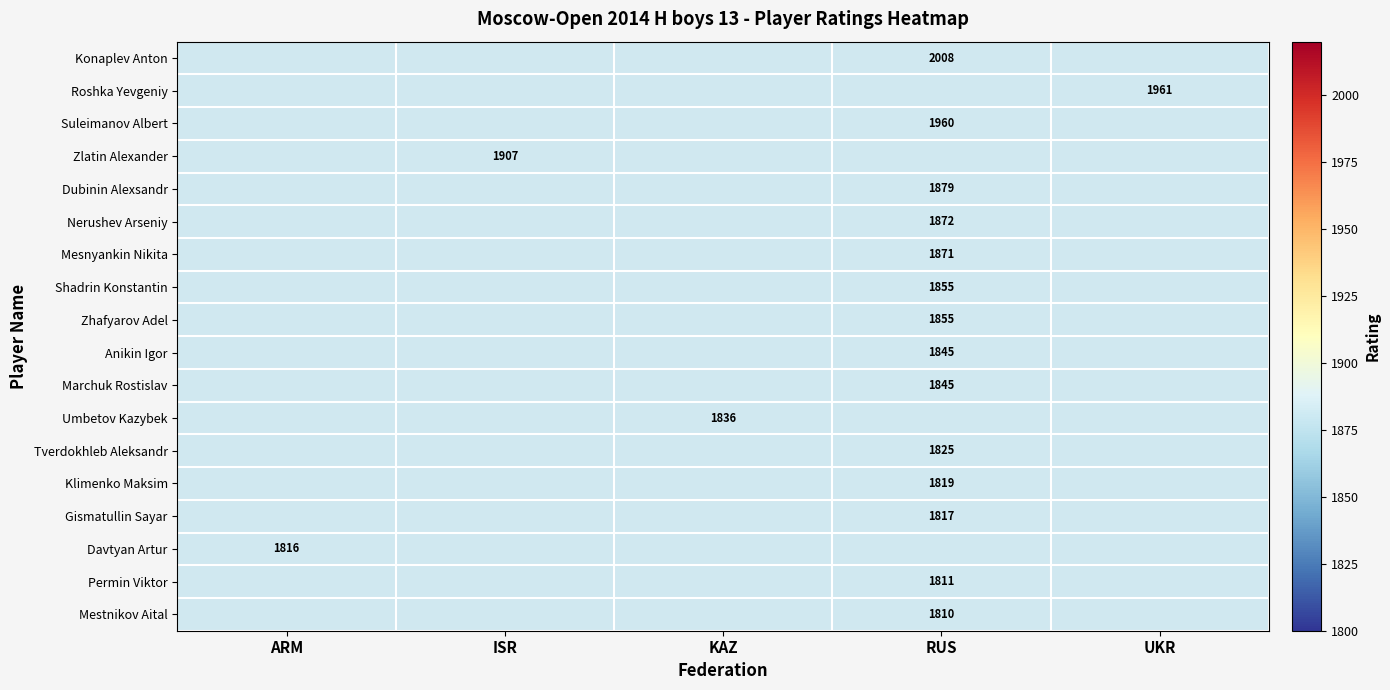

What is the smallest value displayed?

1810.0